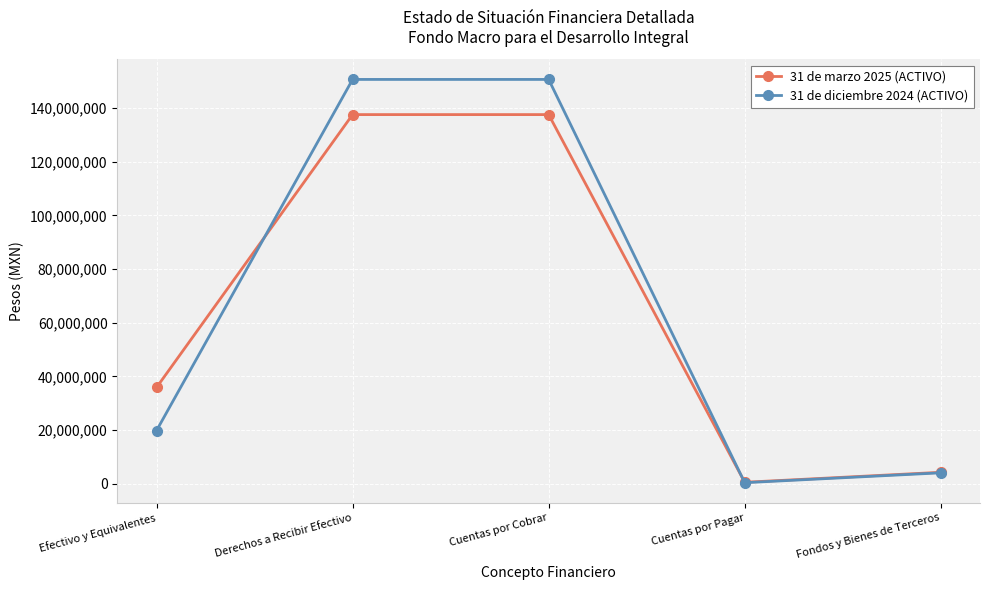

Is the value of 31 de marzo 2025 (ACTIVO) at Derechos a Recibir Efectivo greater than the value of 31 de diciembre 2024 (ACTIVO) at Derechos a Recibir Efectivo?

No